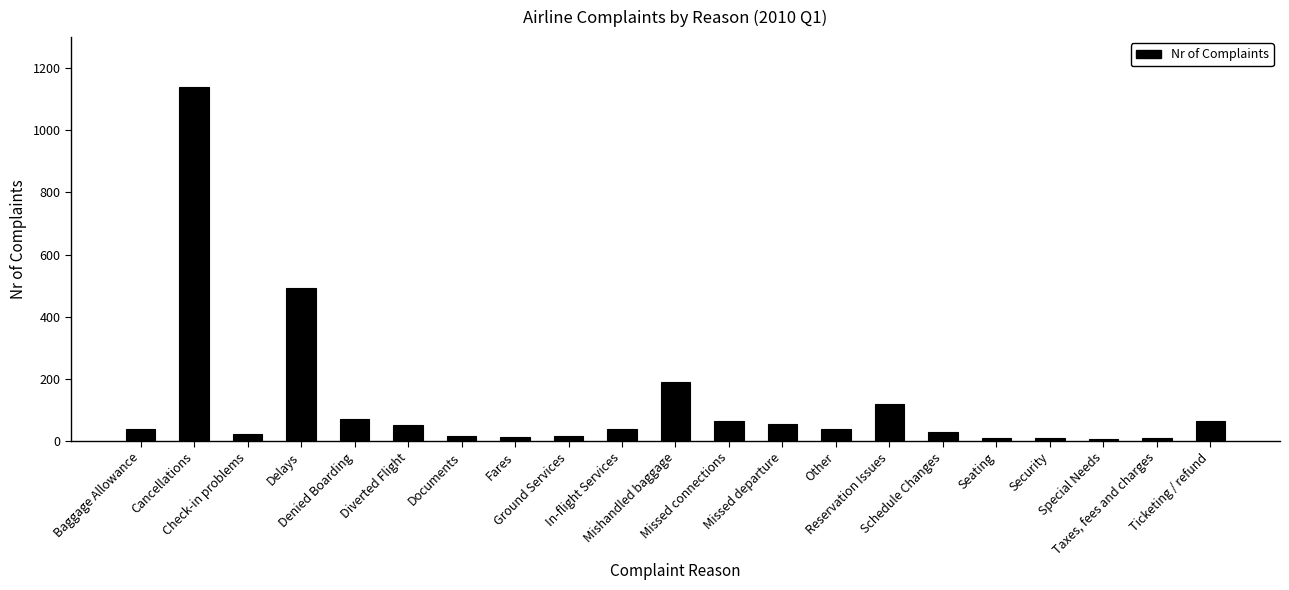

What is the approximate value at Delays, to the nearest 10?

490